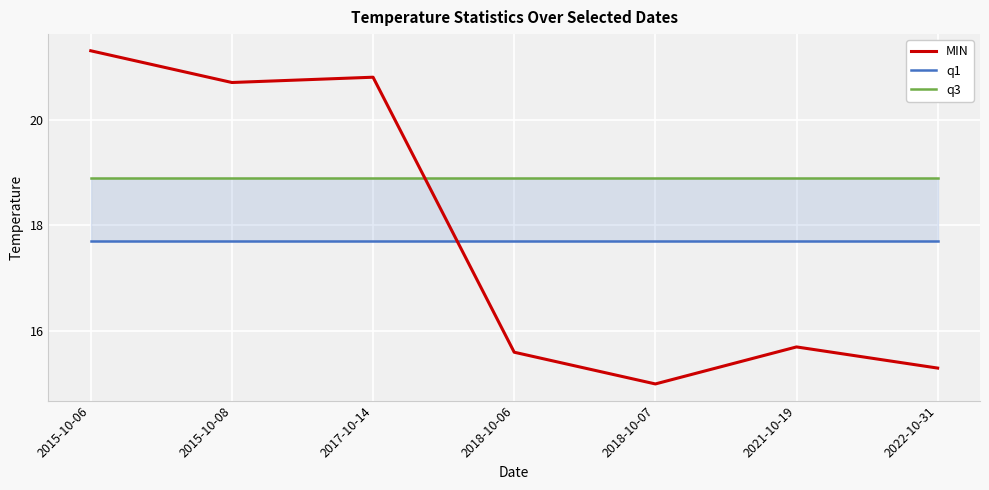

Is the value of q3 at 2021-10-19 greater than the value of q1 at 2021-10-19?

Yes